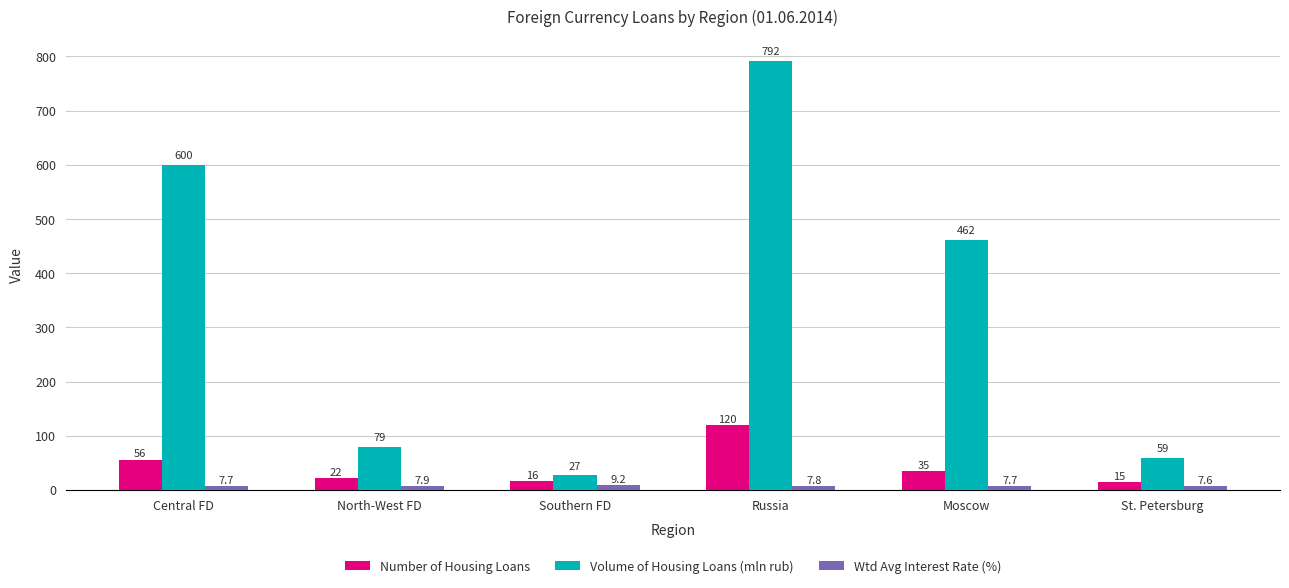

What is the sum of the Wtd Avg Interest Rate (%) values at St. Petersburg and Southern FD?

16.9